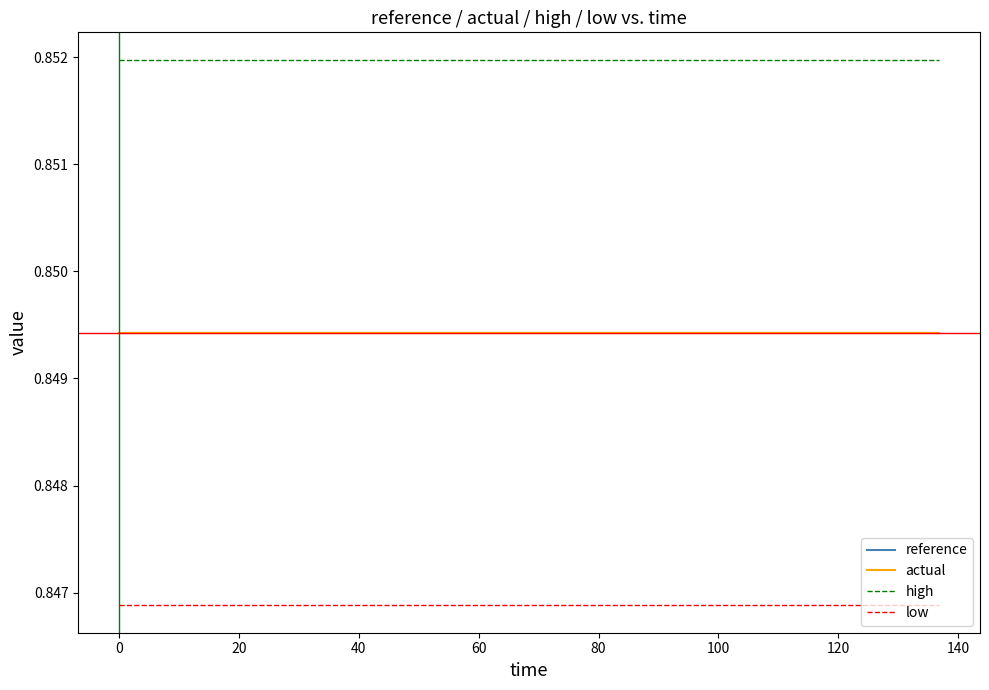

True or false: high and low cross at least once.

False